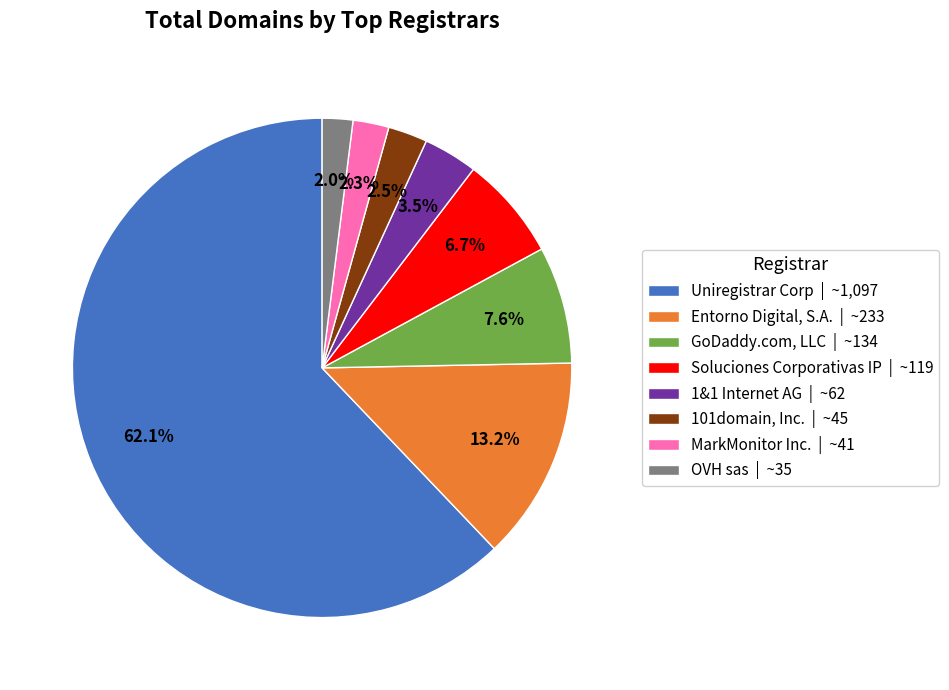

Rank the categories by value from lowest to highest.

OVH sas | ~35, MarkMonitor Inc. | ~41, 101domain, Inc. | ~45, 1&1 Internet AG | ~62, Soluciones Corporativas IP | ~119, GoDaddy.com, LLC | ~134, Entorno Digital, S.A. | ~233, Uniregistrar Corp | ~1,097